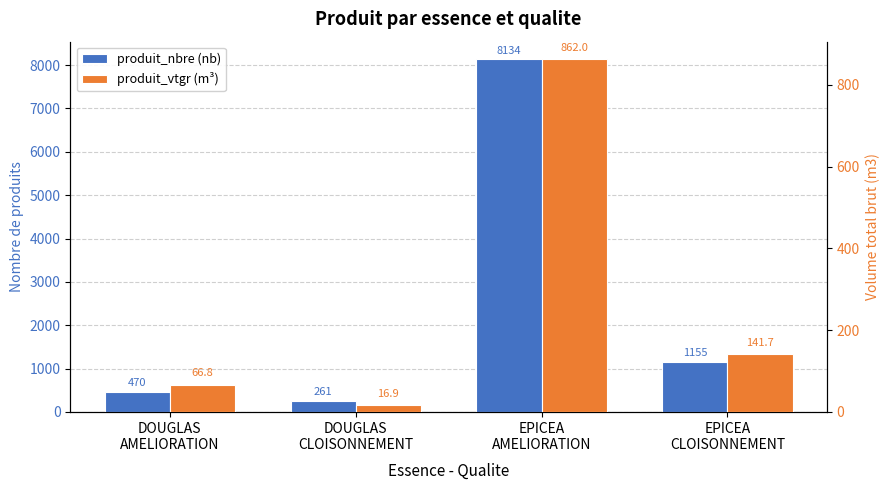

Reading left to right, transcribe all the data shown in this chart.

produit_nbre: 470.0	261.0	8134.0	1155.0
produit_vtgr: 66.8	16.9	862.0	141.7